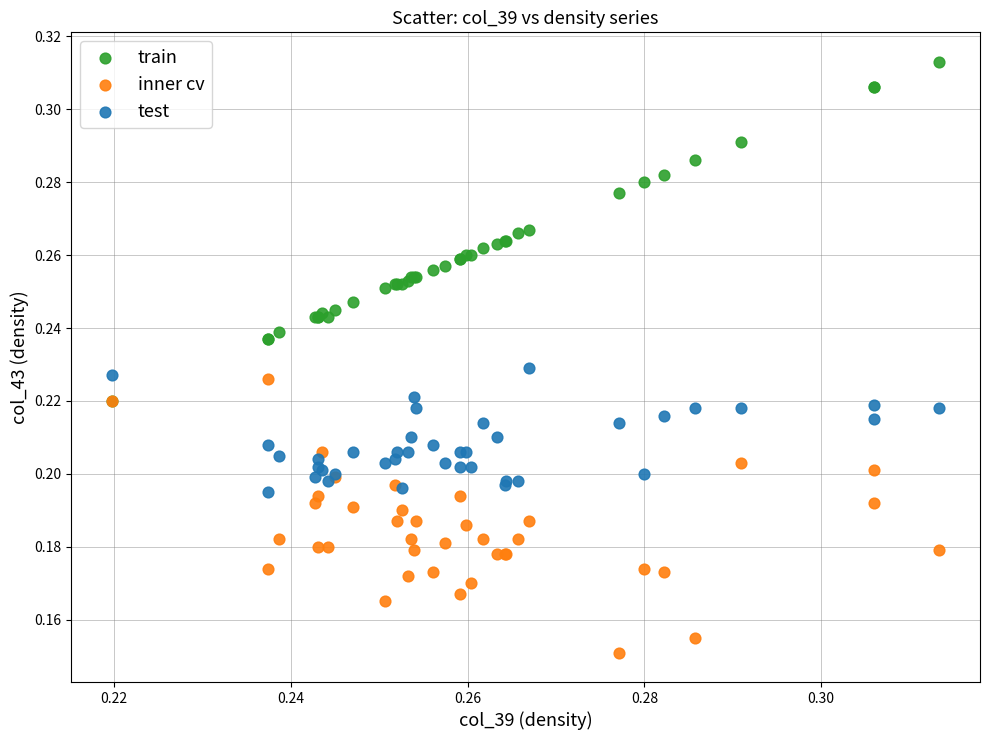

Which series has the widest spread of Y values?

train